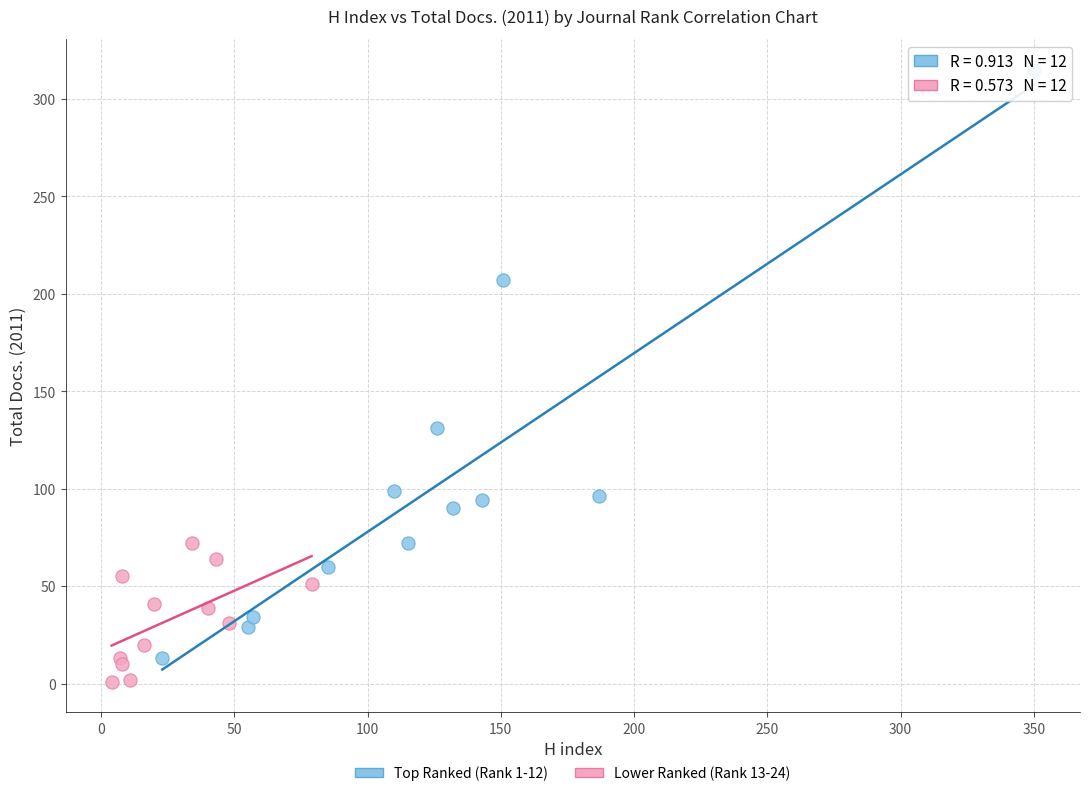

Which series contains the highest Y value?

Top Ranked (Rank 1-12)